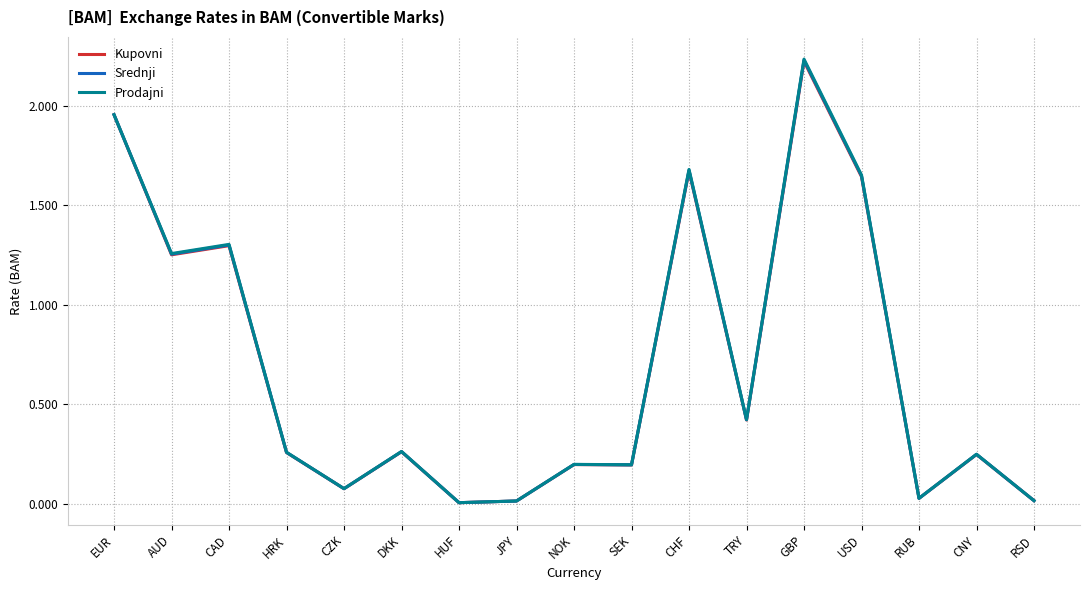

How many lines are shown in the chart?

3